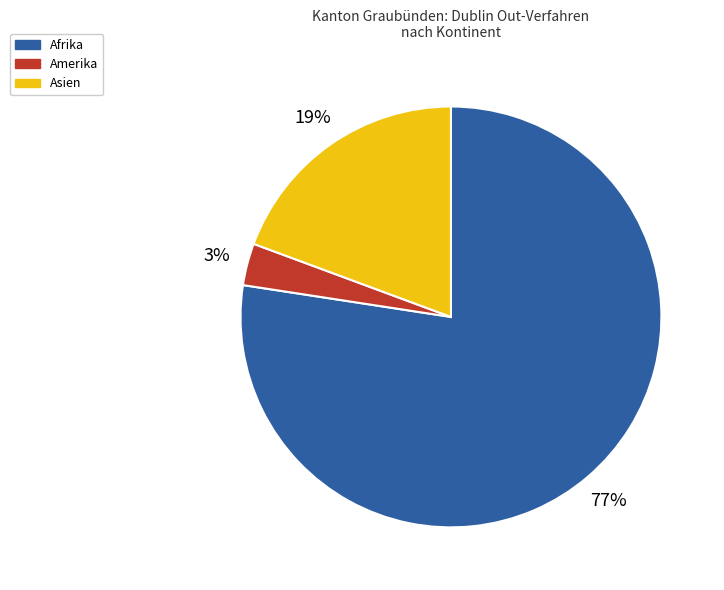

Which category has the biggest portion of the pie?

Afrika